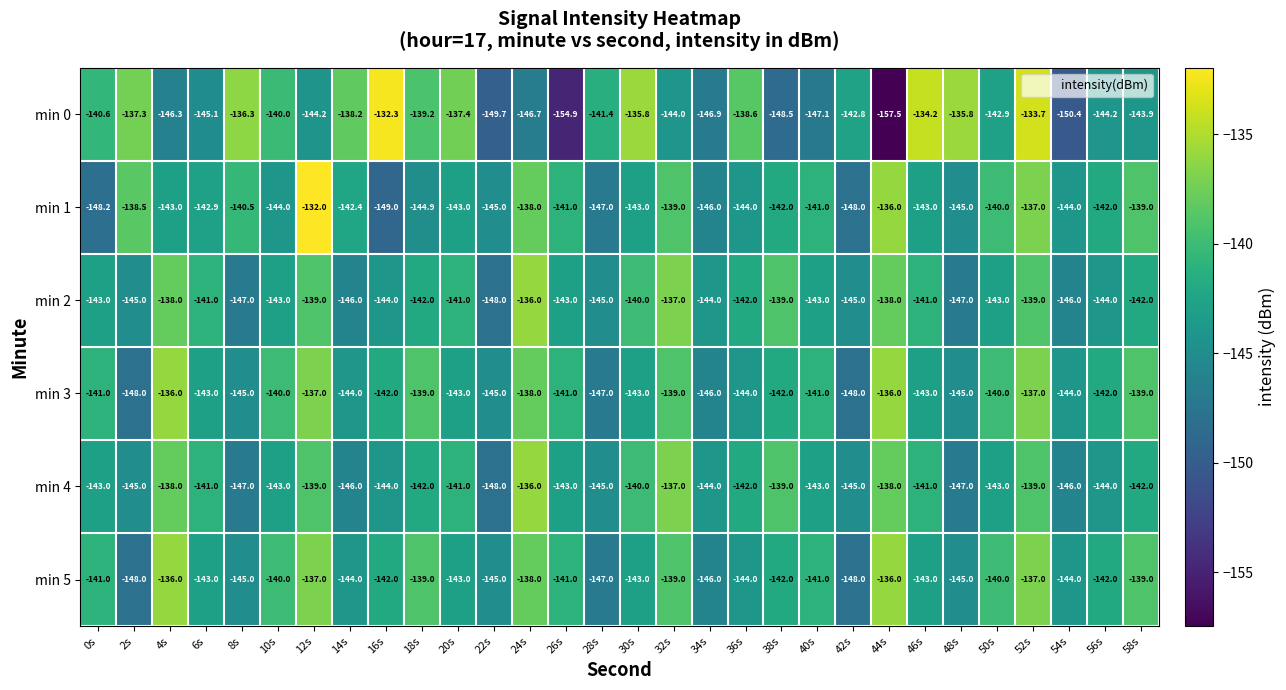

What is the highest value of the min 2 series?

-136.0